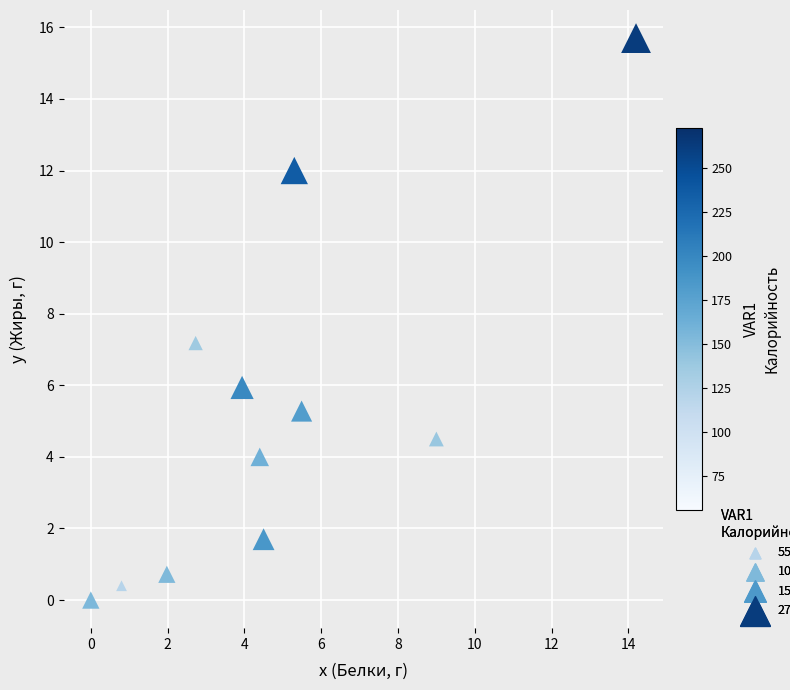

What is the range of X values (max minus min)?

14.2